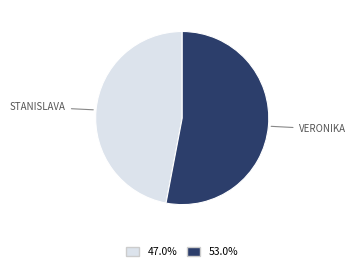

Is there any slice that represents more than half of the pie?

Yes